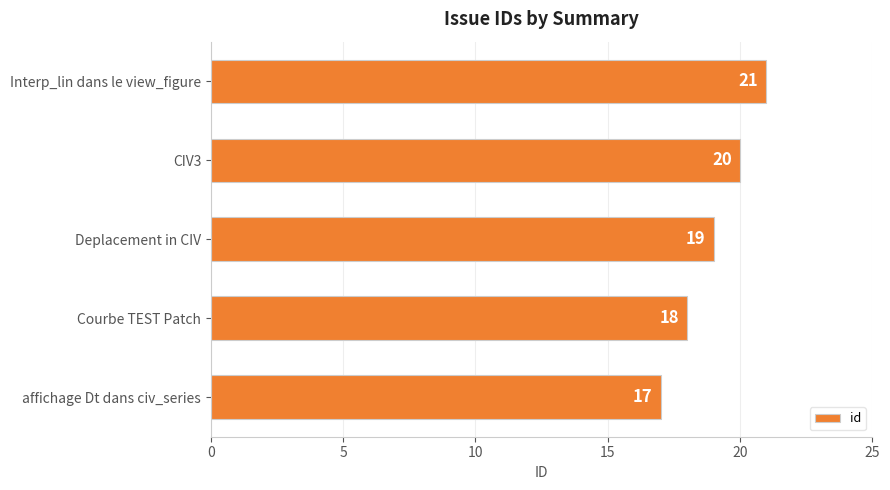

Count the values in the range 18 to 20.

3